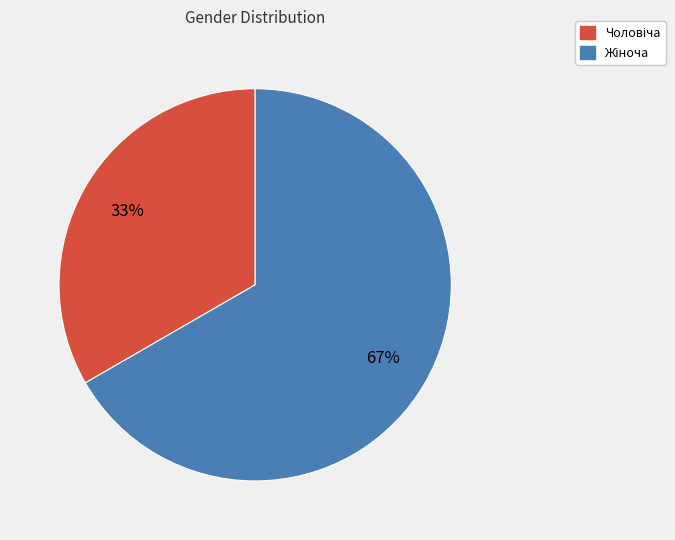

To the nearest percent, what is the average slice percentage?

50%